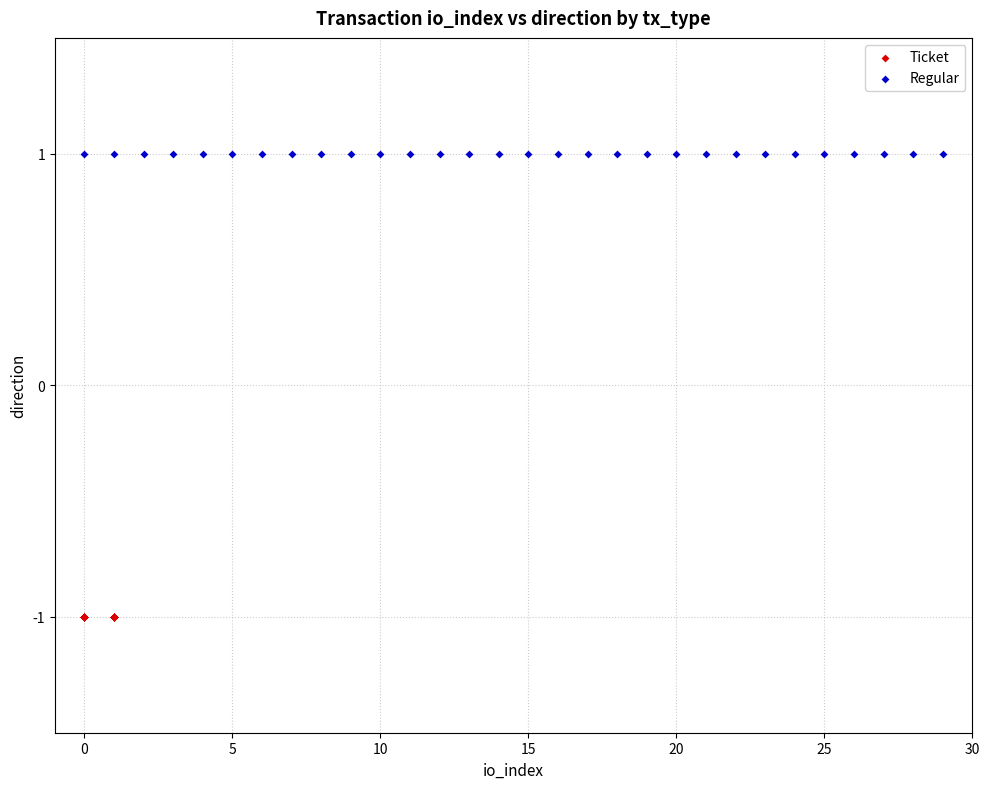

Which series reaches the maximum Y coordinate?

Regular